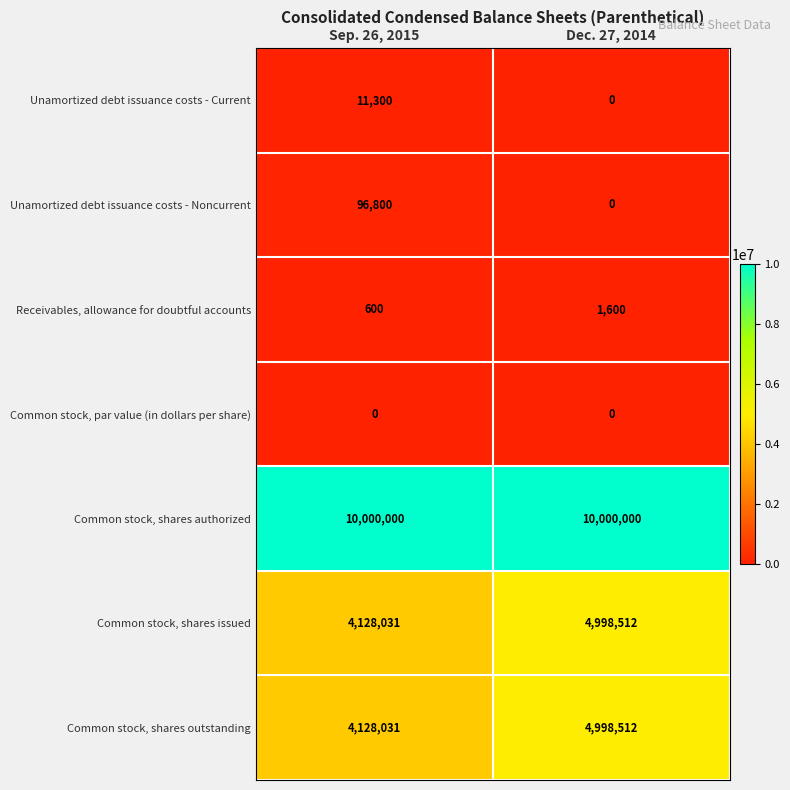

What is the total value across all series at Sep. 26, 2015?

18364762